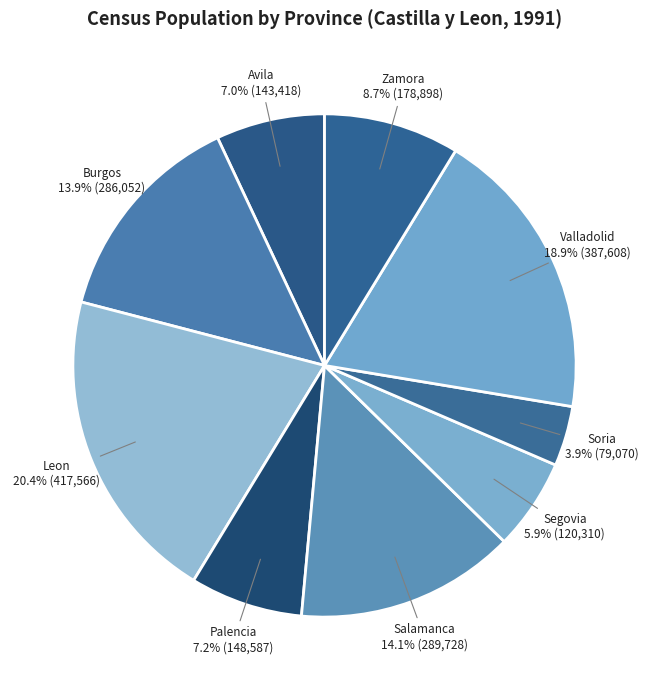

Count the number of slices in the pie.

9